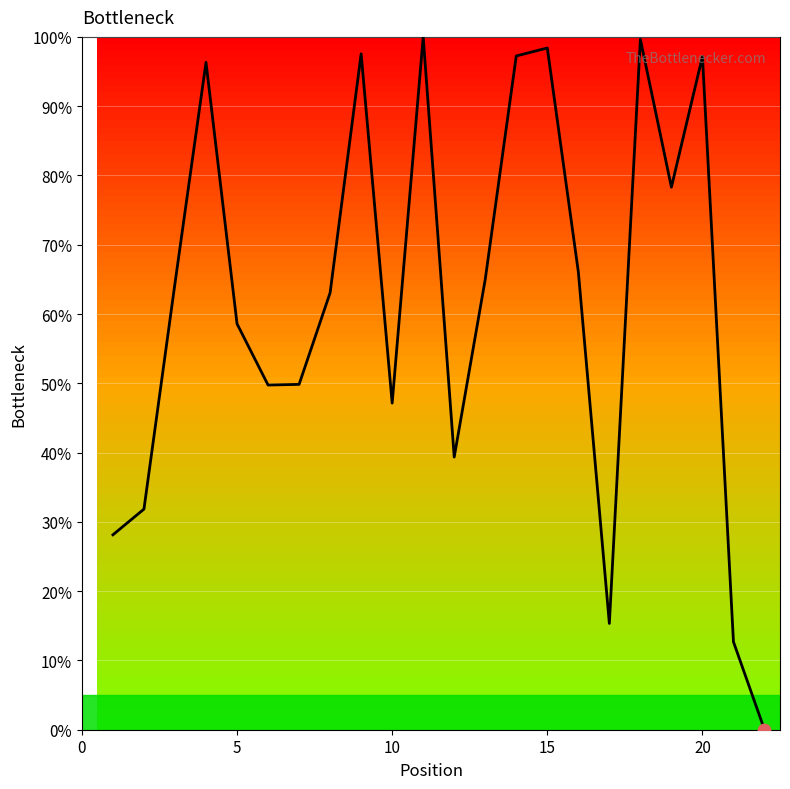

What is the maximum value shown in the chart?

100.0